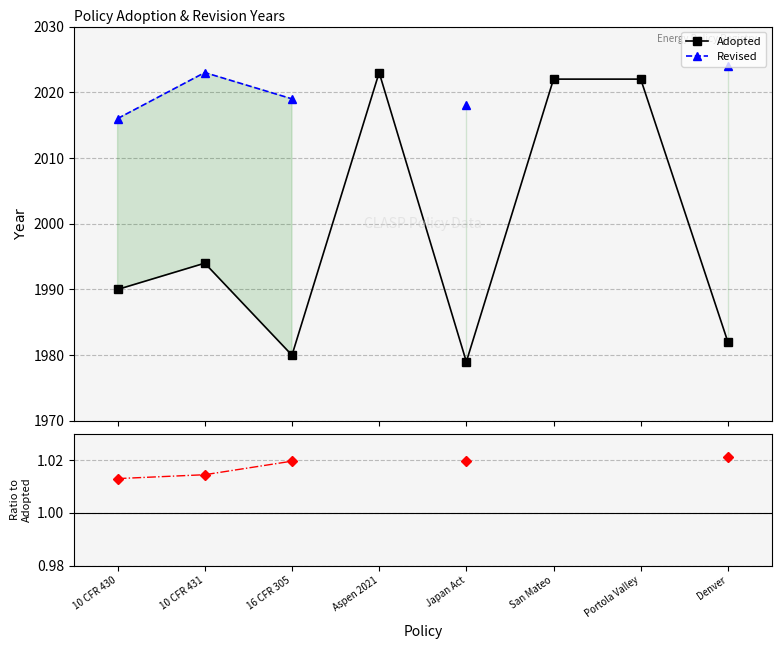

In Revised, how many points are higher than both neighbors (excluding endpoints)?

1